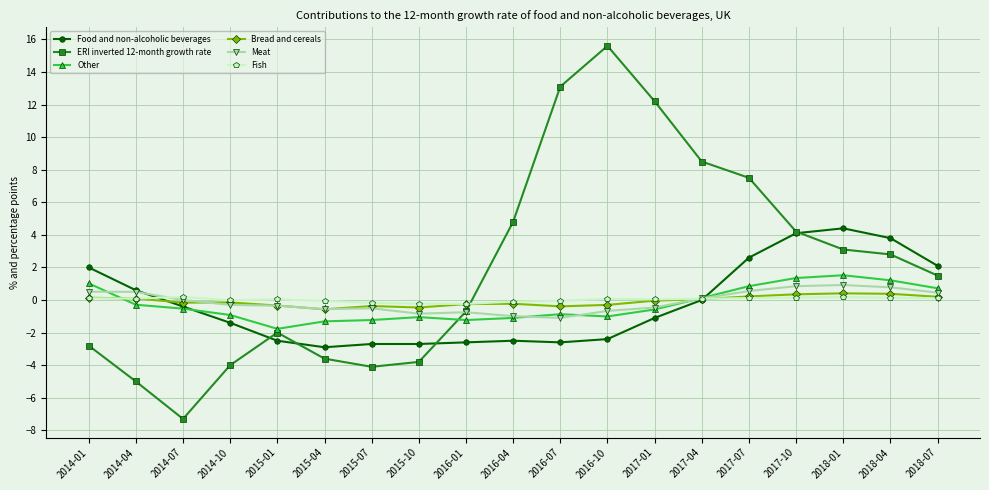

Which series has the largest total across all categories?

ERI inverted 12-month growth rate